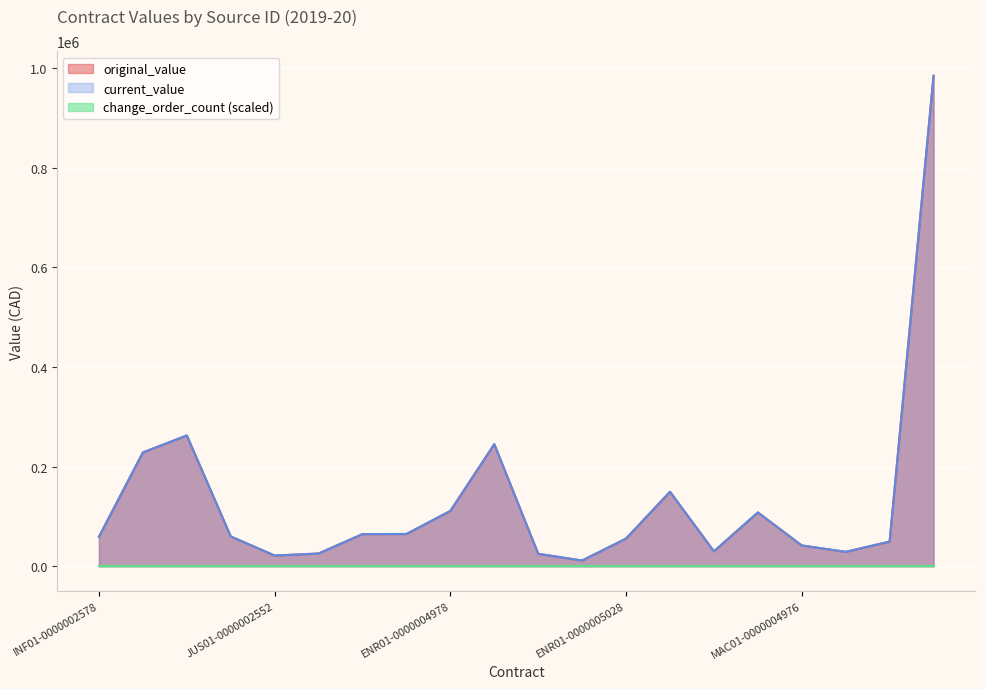

Reading left to right, list all the values displayed in this chart.

original_value: 59205.2	228393.0	262415.8	59900.0	21531.2	25638.0	64564.6	64782.0	111115.0	244938.6	25000.0	11579.6	55623.9	149500.0	30000.0	108000.0	41800.0	29000.0	49556.2	984000.0
current_value: 59205.2	228393.0	262415.8	59900.0	21531.2	25638.0	64564.6	64782.0	111115.0	244938.6	25000.0	11579.6	55623.9	149500.0	30000.0	108000.0	41800.0	29000.0	49556.2	984000.0